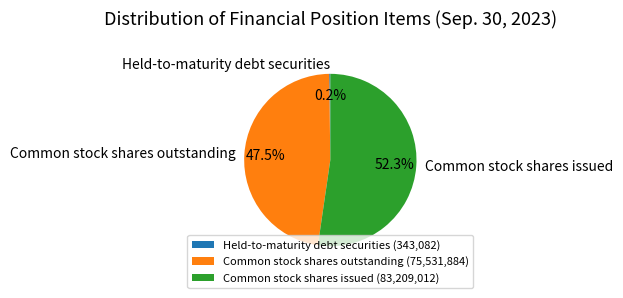

Does Common stock shares outstanding represent more than half of the total?

No